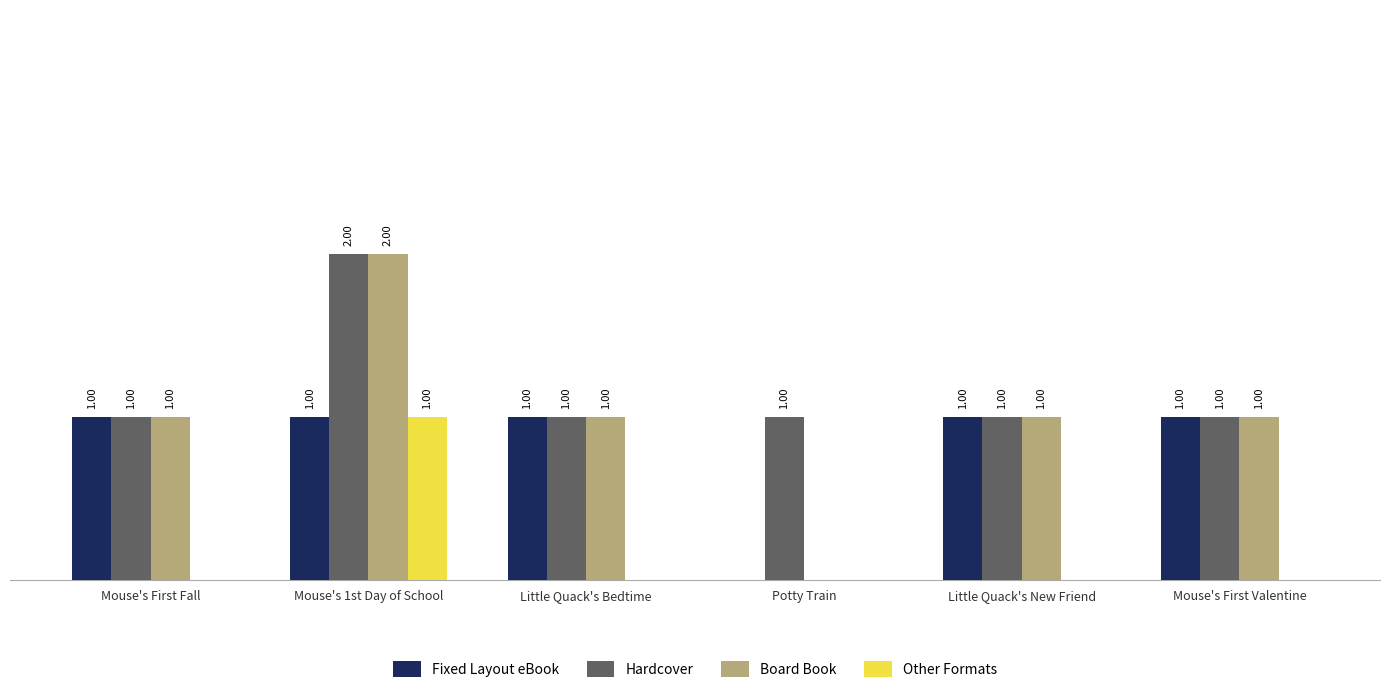

At which category is the sum across all series the highest?

Mouse's 1st Day of School